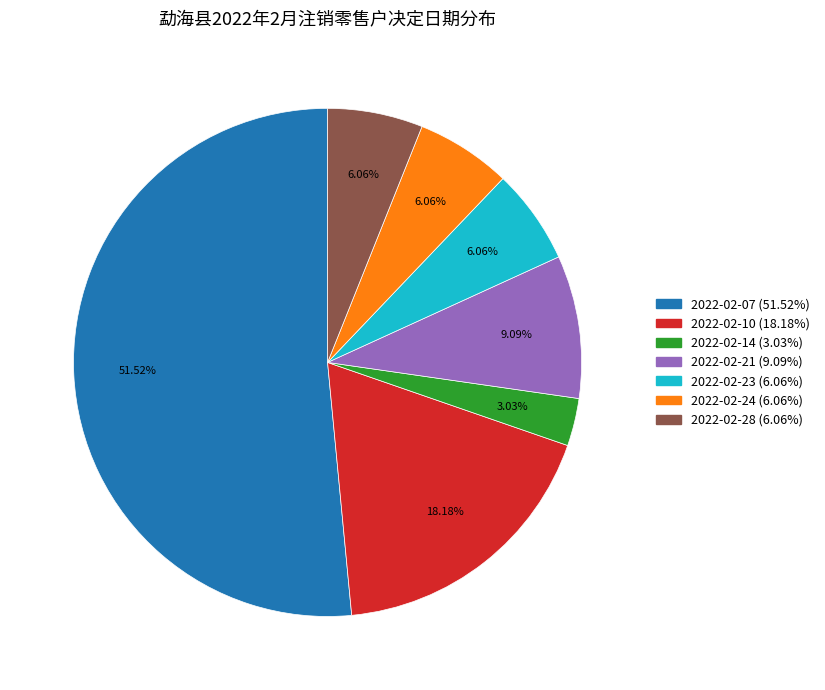

What percentage is the 2022-02-28 slice, to the nearest percent?

6%